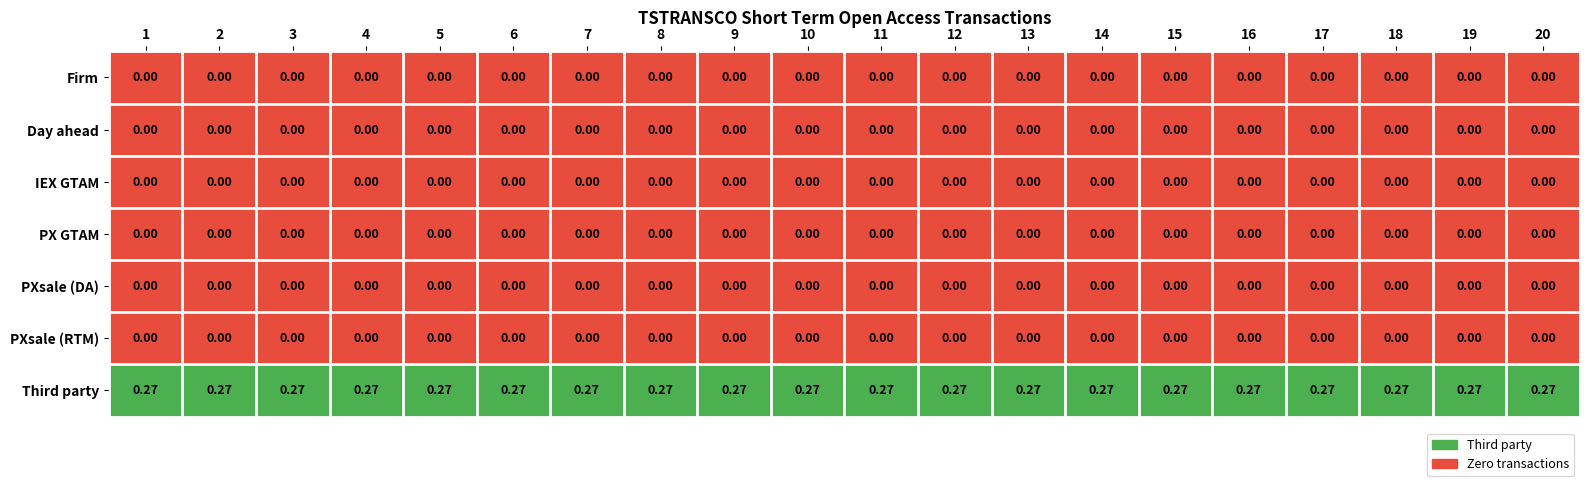

Which series has the largest total across all categories?

Third party